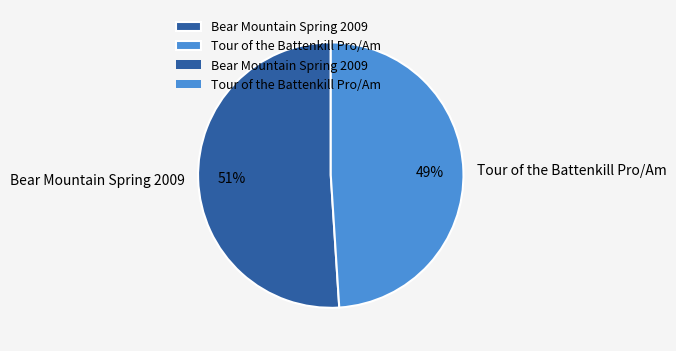

To the nearest percent, what is the average slice percentage?

50%